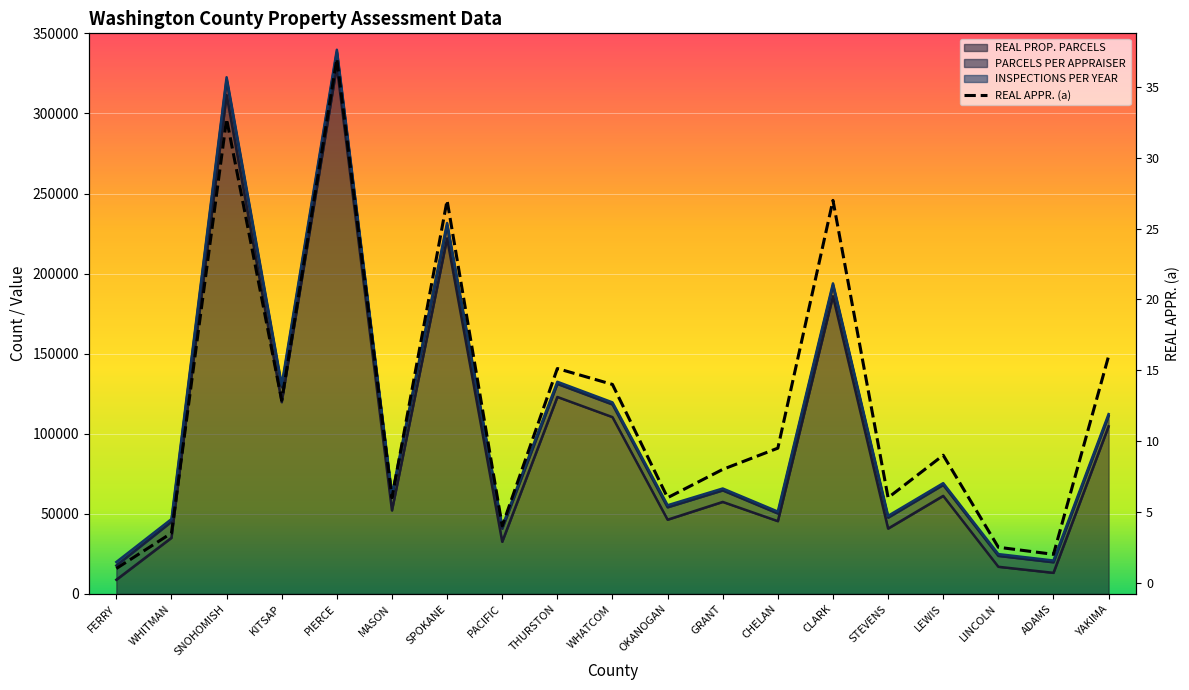

Which series changed the most between PIERCE and GRANT?

REAL PROP. PARCELS